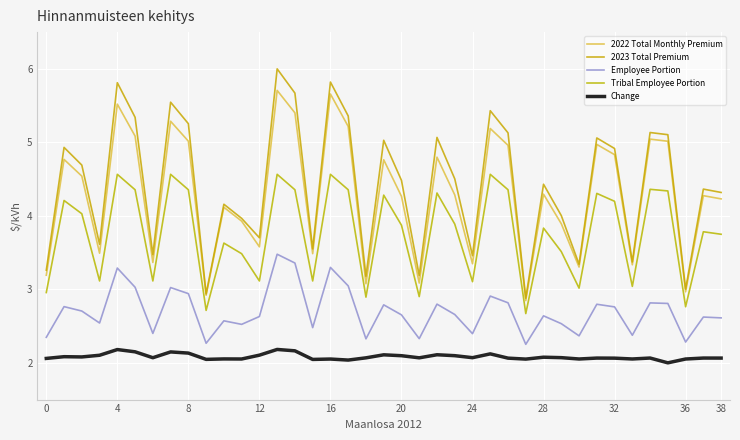

What is the minimum value for 2023 Total Premium?

2.9